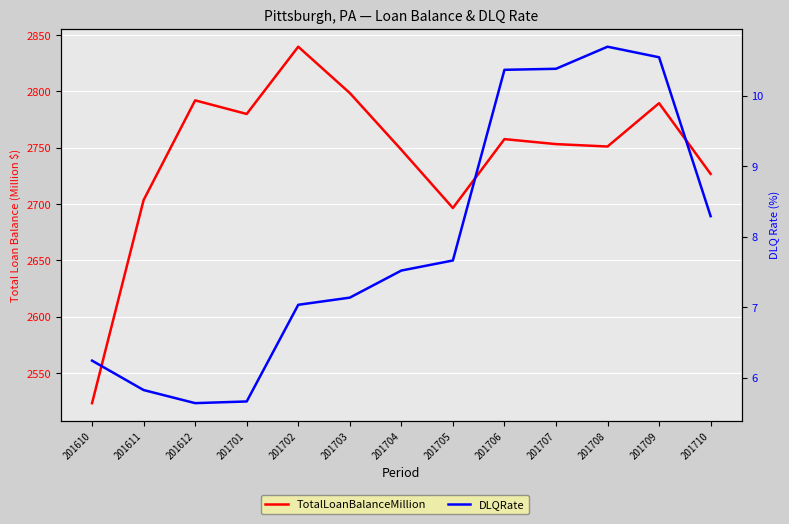

Which category has the lowest value across all series?

201612